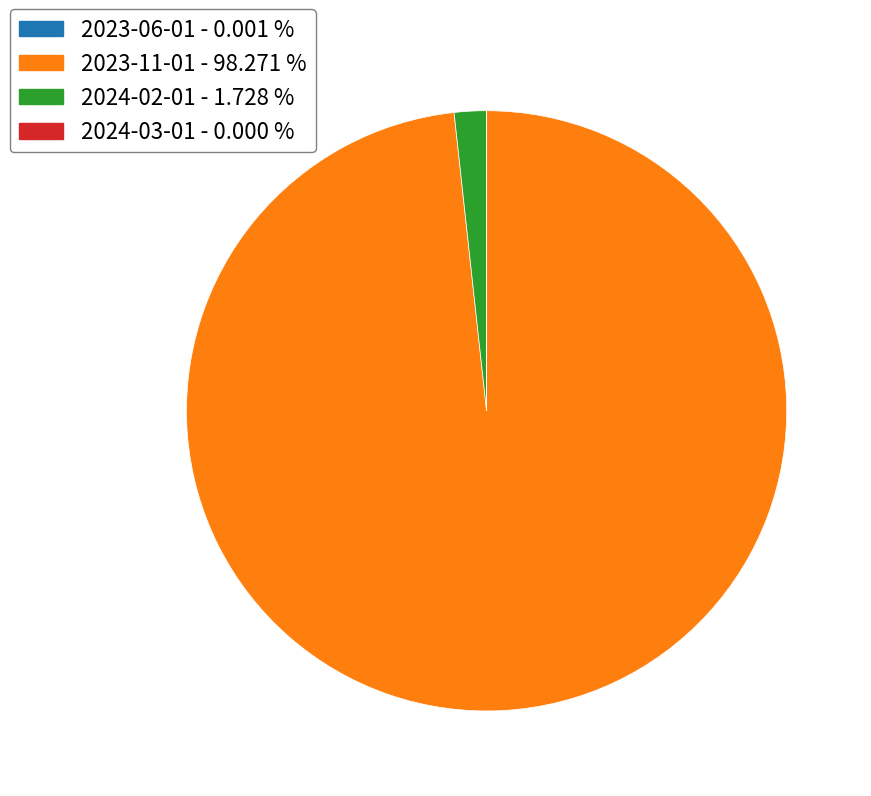

Which category has the biggest portion of the pie?

2023-11-01